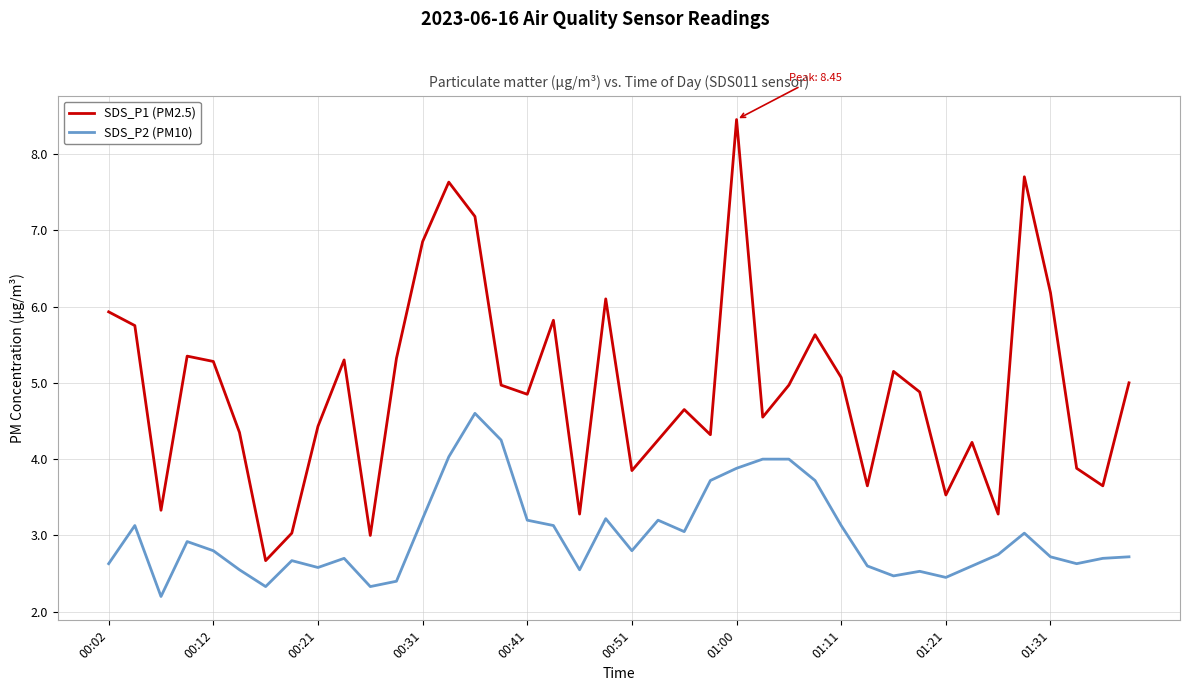

Does the chart have visible grid lines?

Yes